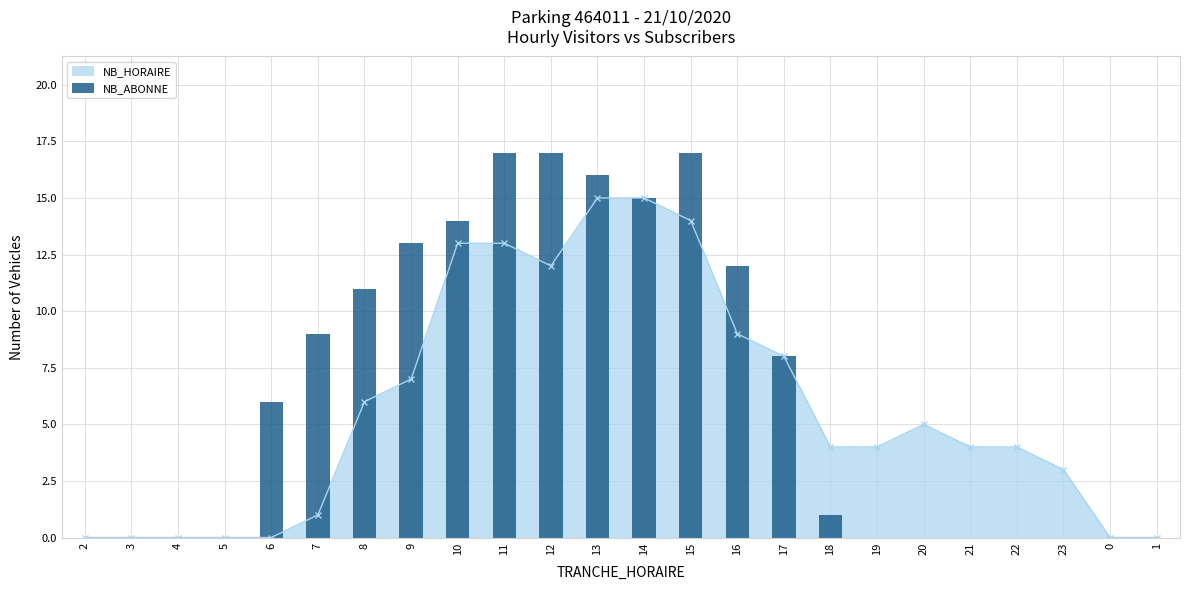

Are the bars grouped side by side (vs. stacked)?

No